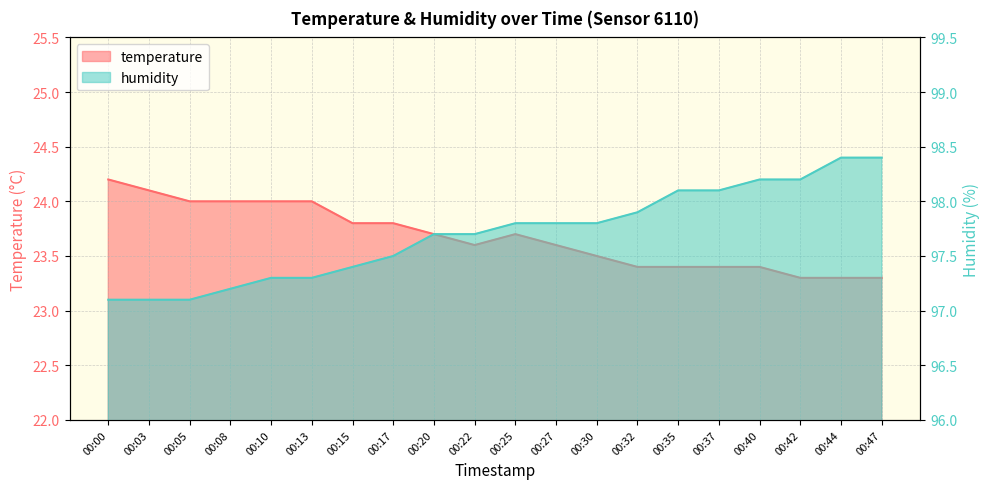

True or false: humidity and temperature cross at least once.

False